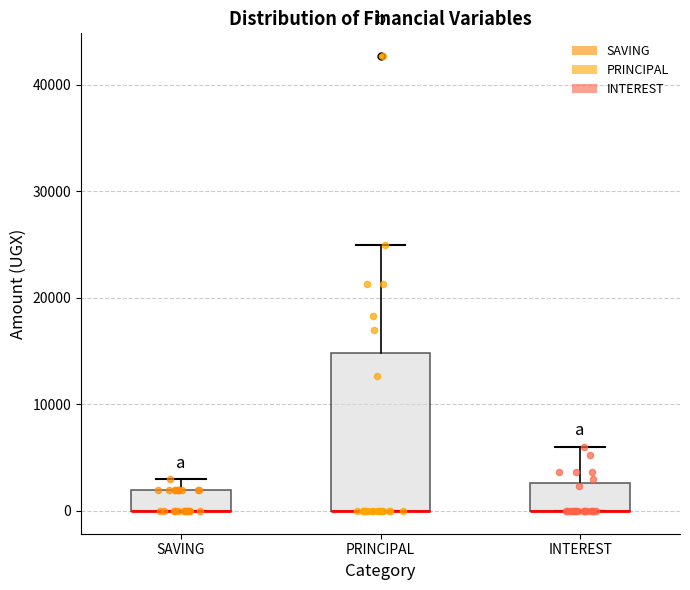

Reading left to right, read every box against the y-axis: the position of its median line, the range the box covers, and the ends of its whiskers. The values are not printed on the chart, so give them approximately, as read against the axis.

SAVING: median 0 (drawn on the box's lower edge), box 0 to 2000, whiskers 0 to 3000
PRINCIPAL: median 0 (drawn on the box's lower edge), box 0 to 15000, whiskers 0 to 25000
INTEREST: median 0 (drawn on the box's lower edge), box 0 to 3000, whiskers 0 to 6000